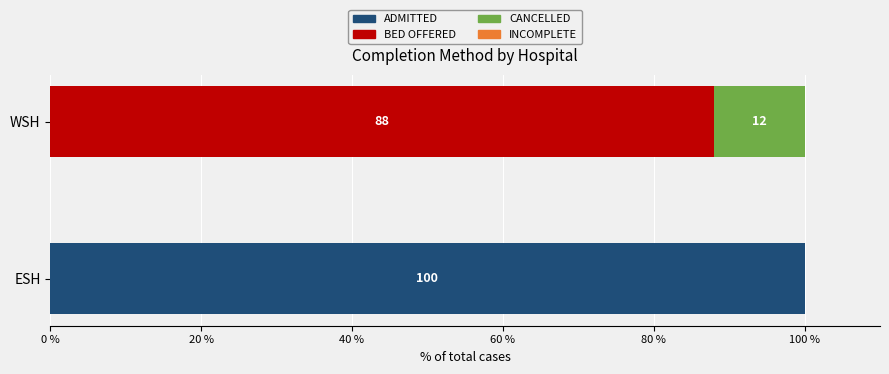

What is the sum of all ADMITTED values?

100